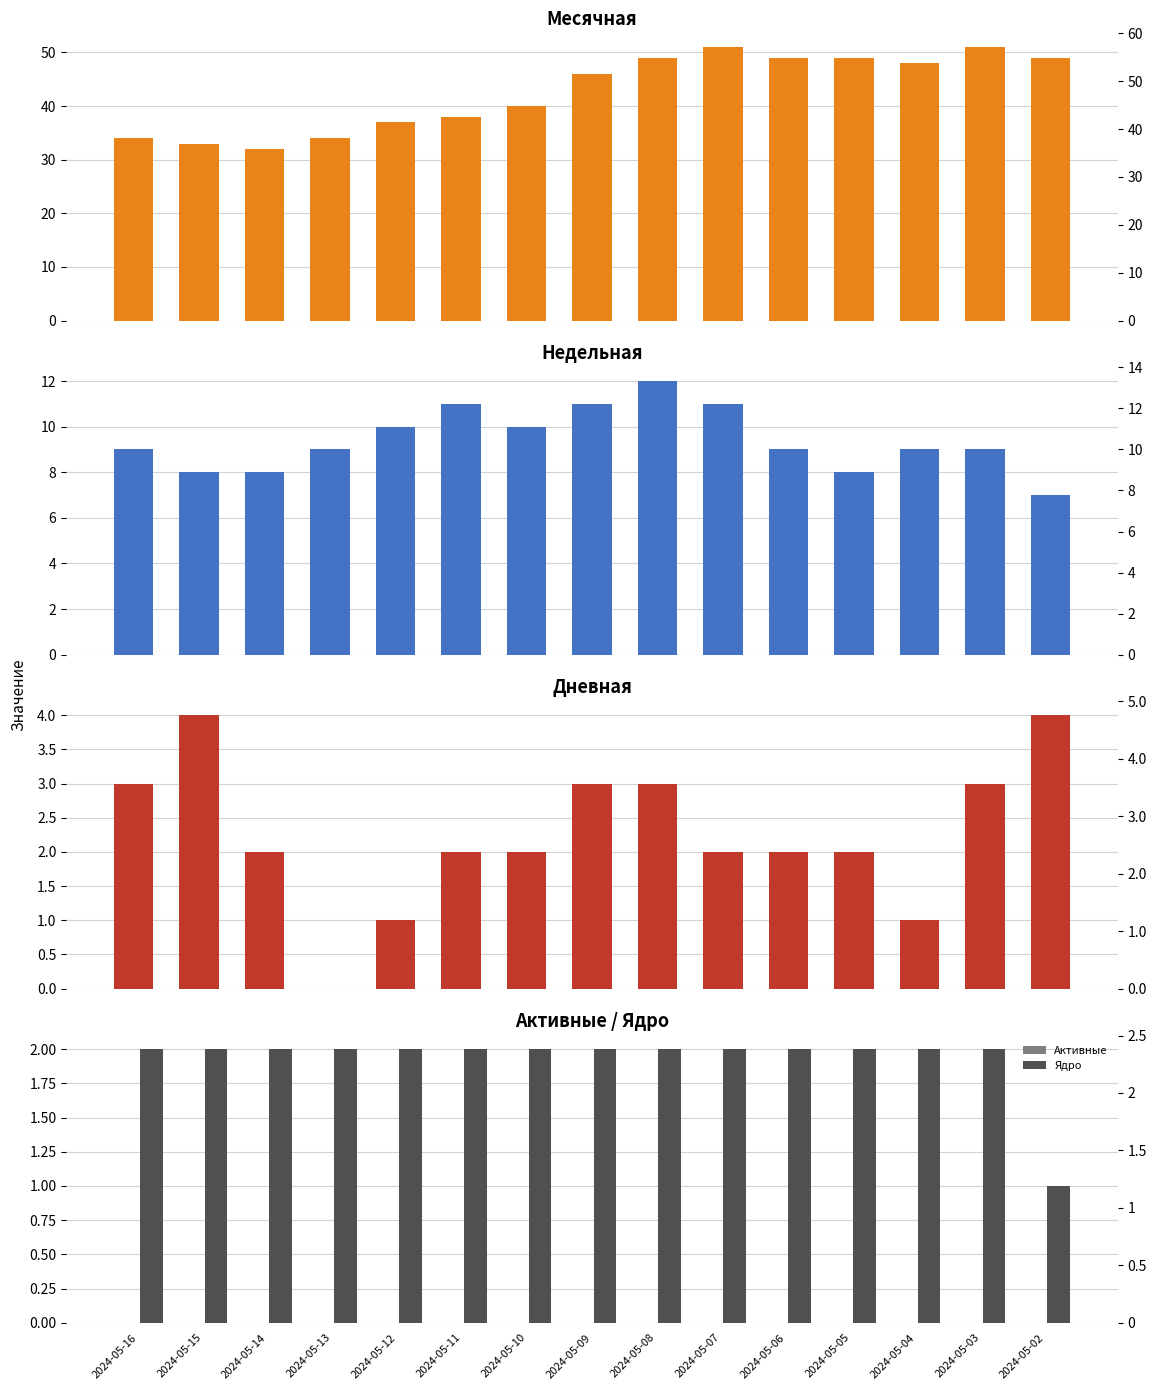

What is the difference between the Дневная values at 2024-05-09 and 2024-05-04?

2